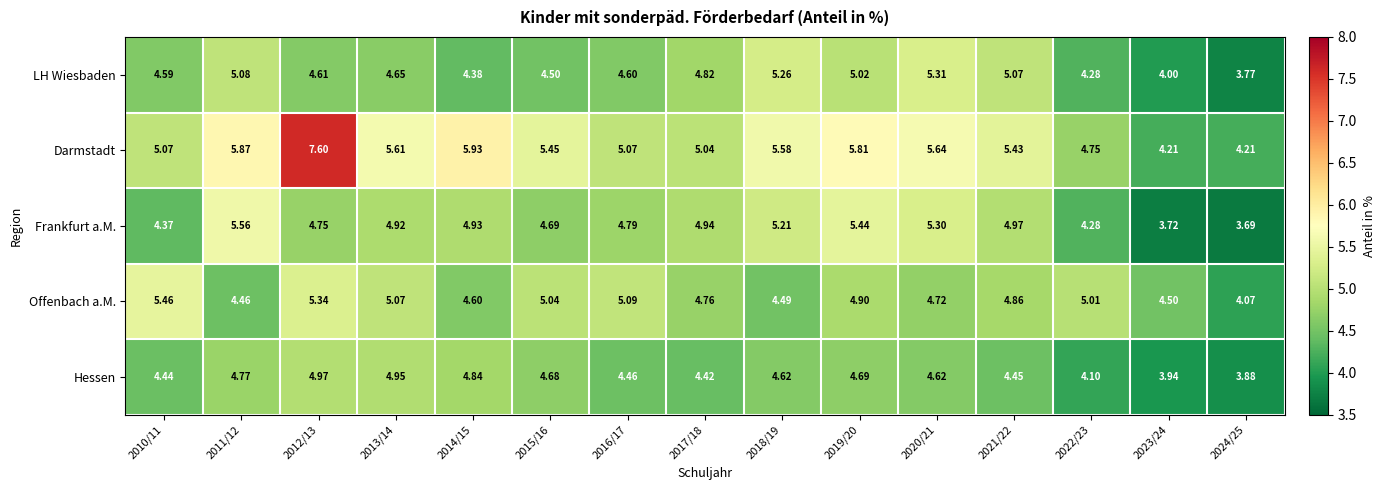

Which series has the widest spread of values?

Darmstadt